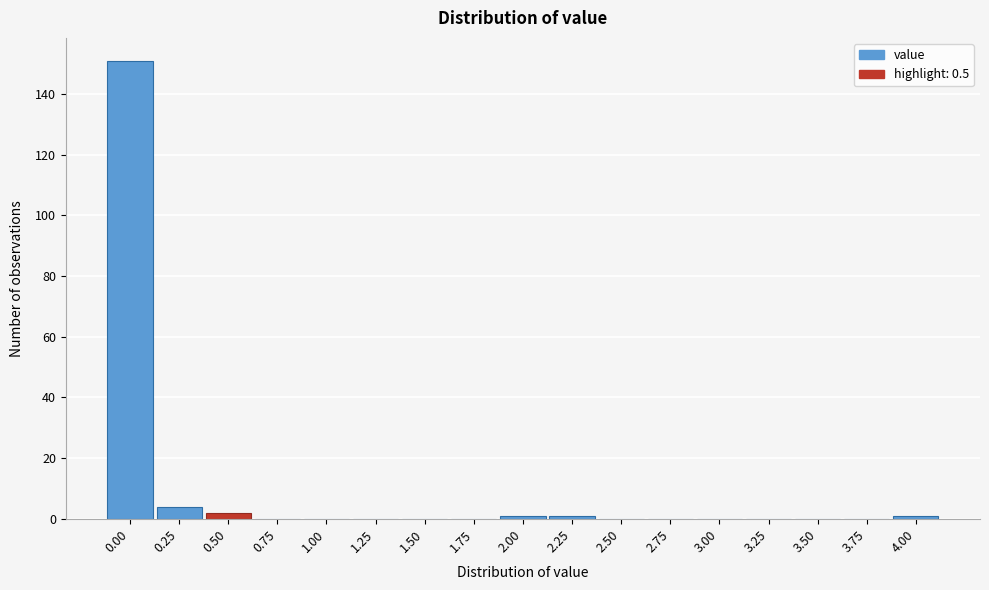

Reading left to right, what are all the values shown in this chart?

0.00=151	0.25=4	0.50=2	0.75=0	1.00=0	1.25=0	1.50=0	1.75=0	2.00=1	2.25=1	2.50=0	2.75=0	3.00=0	3.25=0	3.50=0	3.75=0	4.00=1